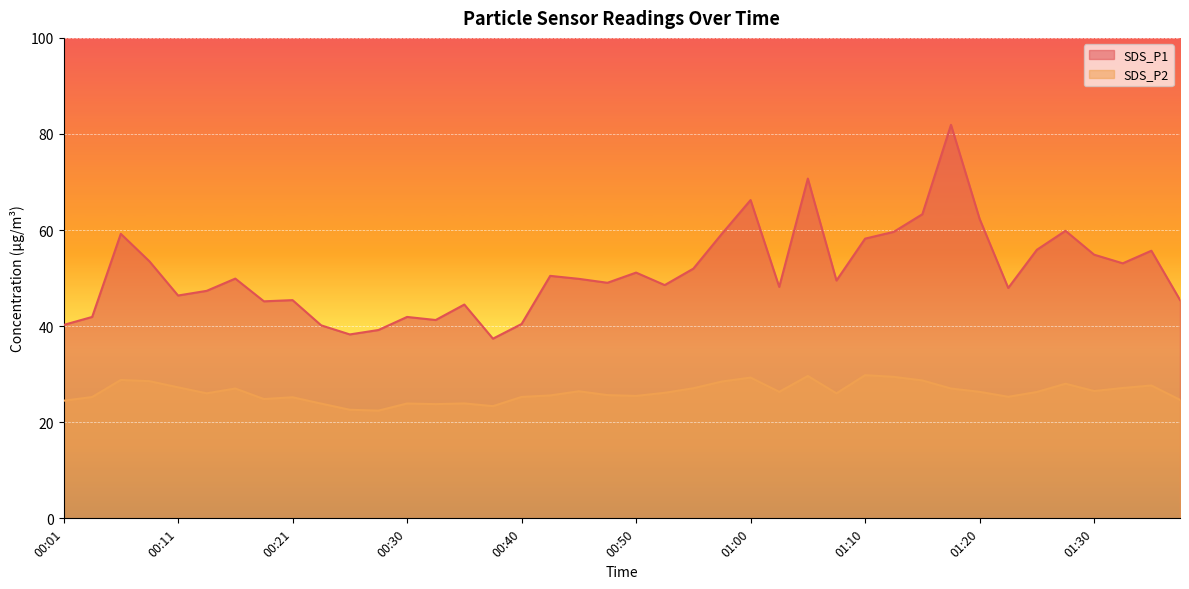

Which series has the largest range (max minus min)?

SDS_P1